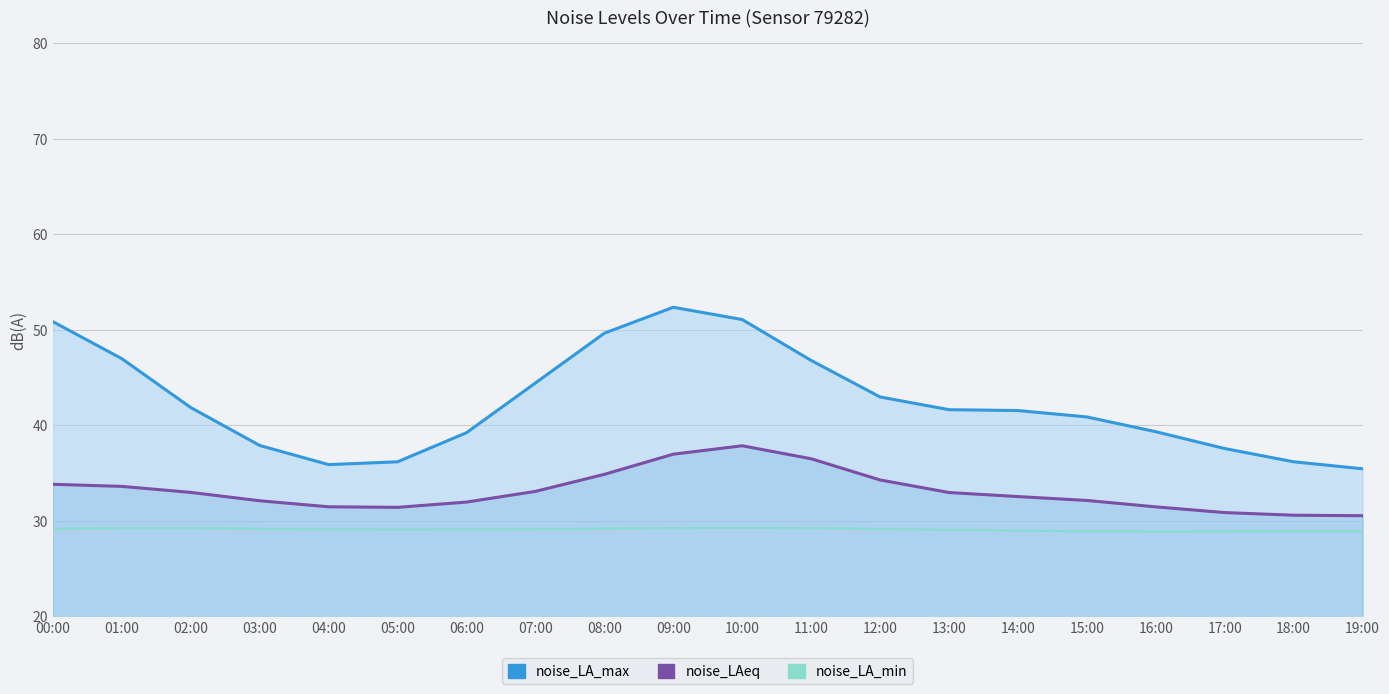

What is the label of the 8th point from the left?

07:00